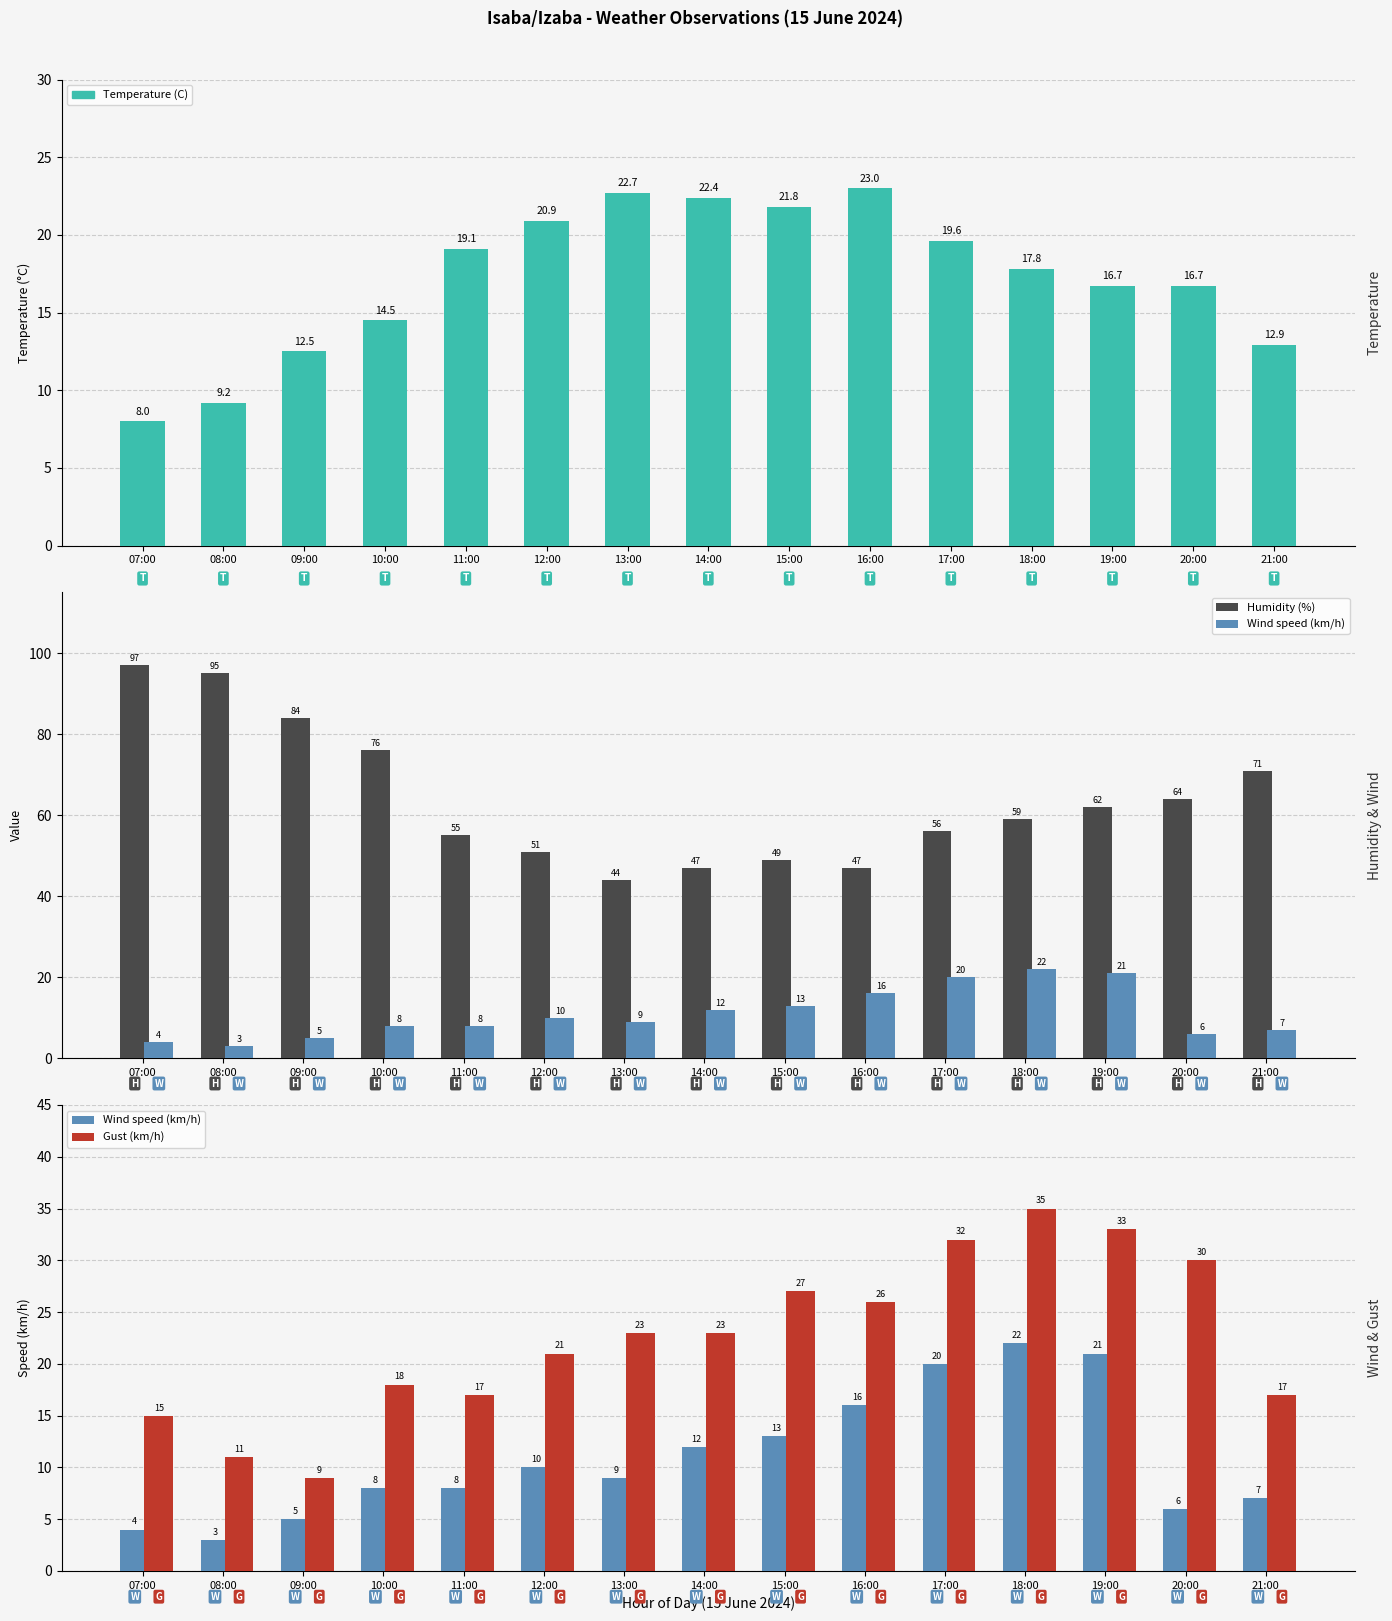

At which label is Humidity (%) closest to 70?

21:00